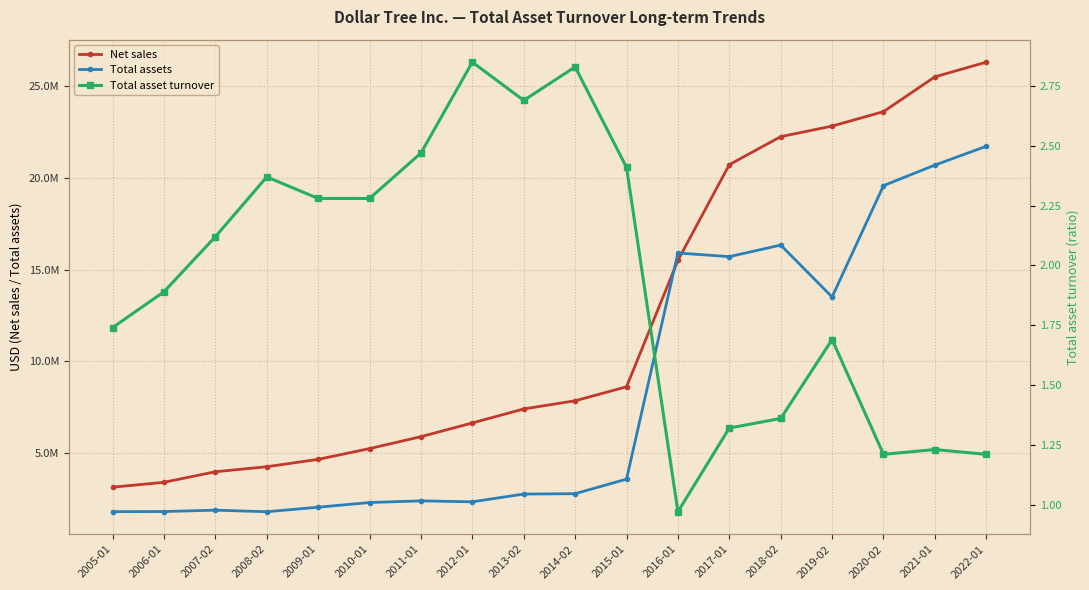

What is the difference between the Total assets values at 2018-02 and 2009-01?

14297100.0